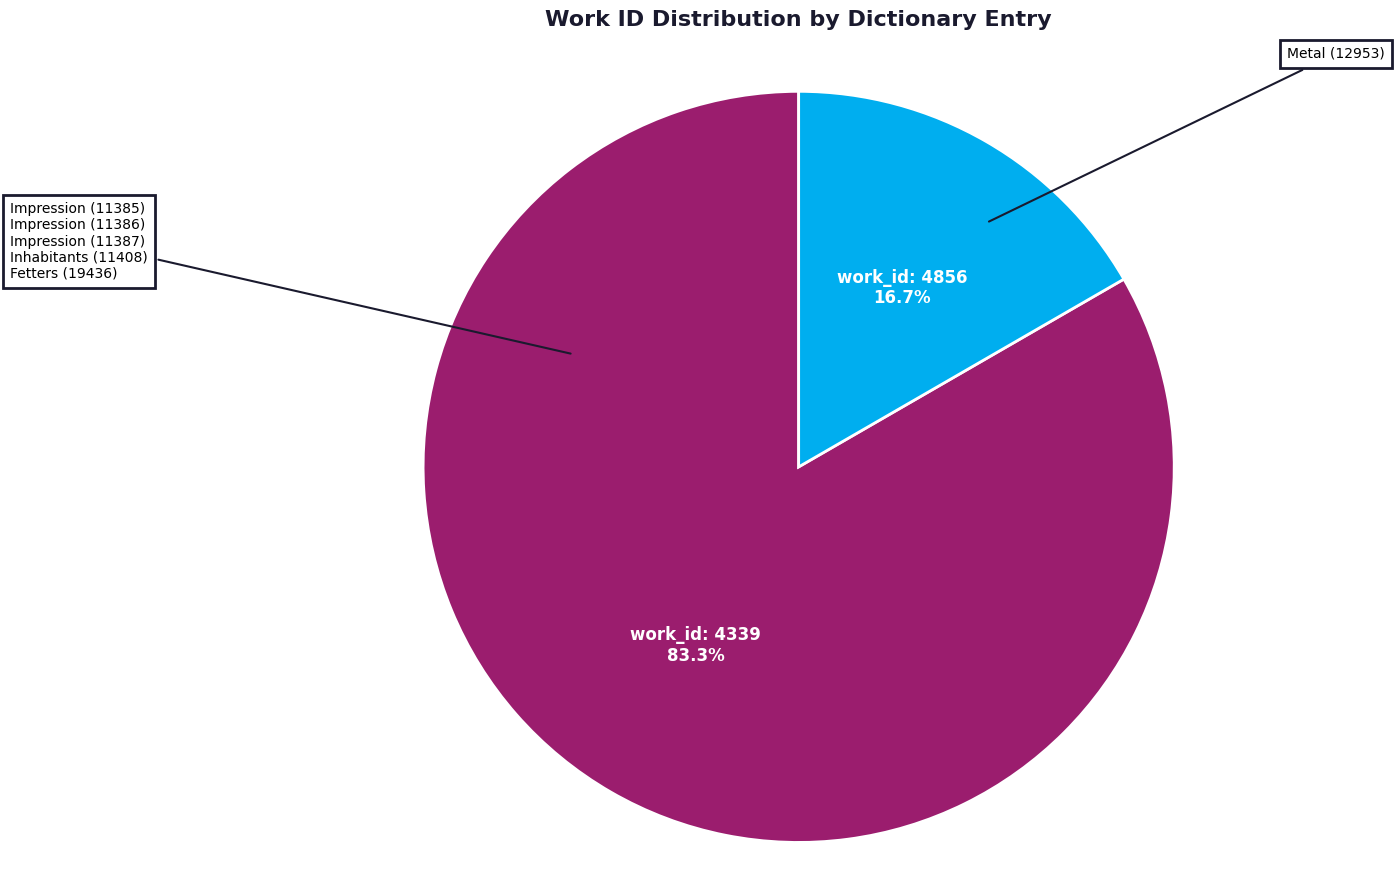

What is the ratio of the value at work_id: 4339 to the value at work_id: 4856?

5.0